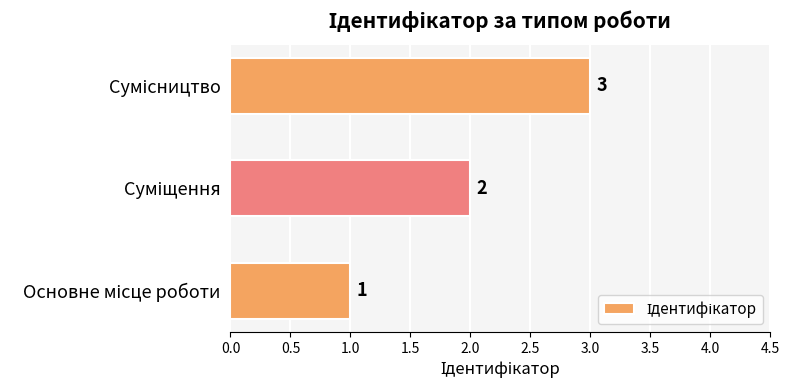

How many values are between 1 and 3?

3